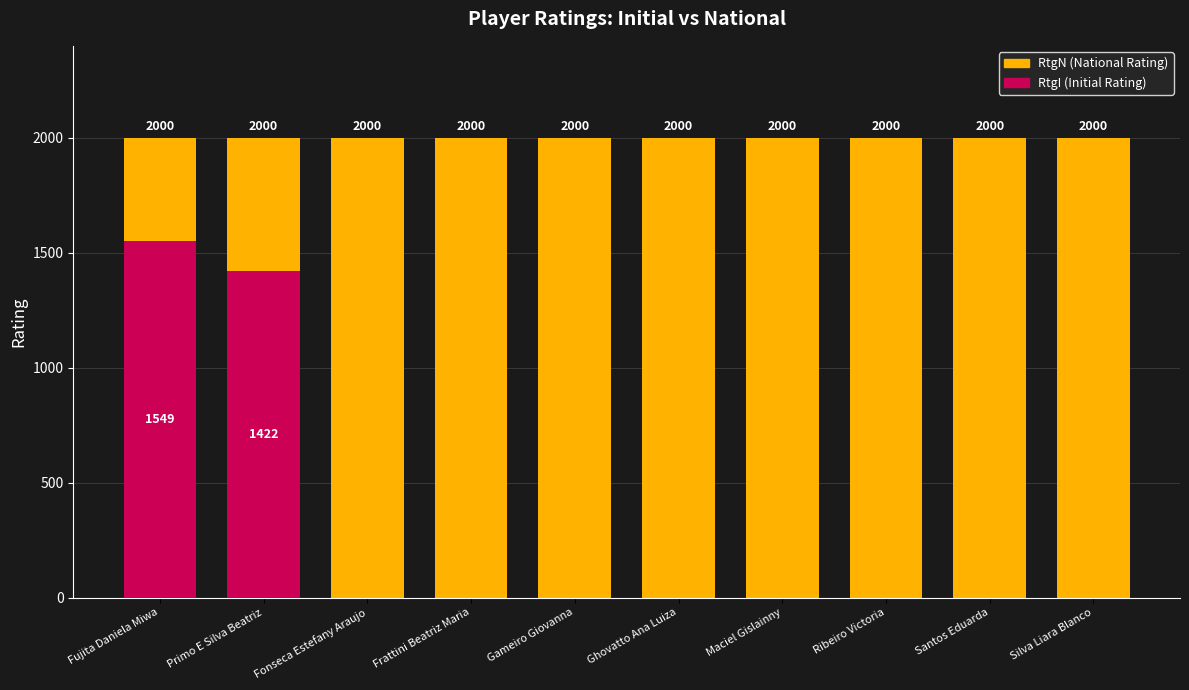

The value of RtgI at Primo E Silva Beatriz is 1964. True or false?

False